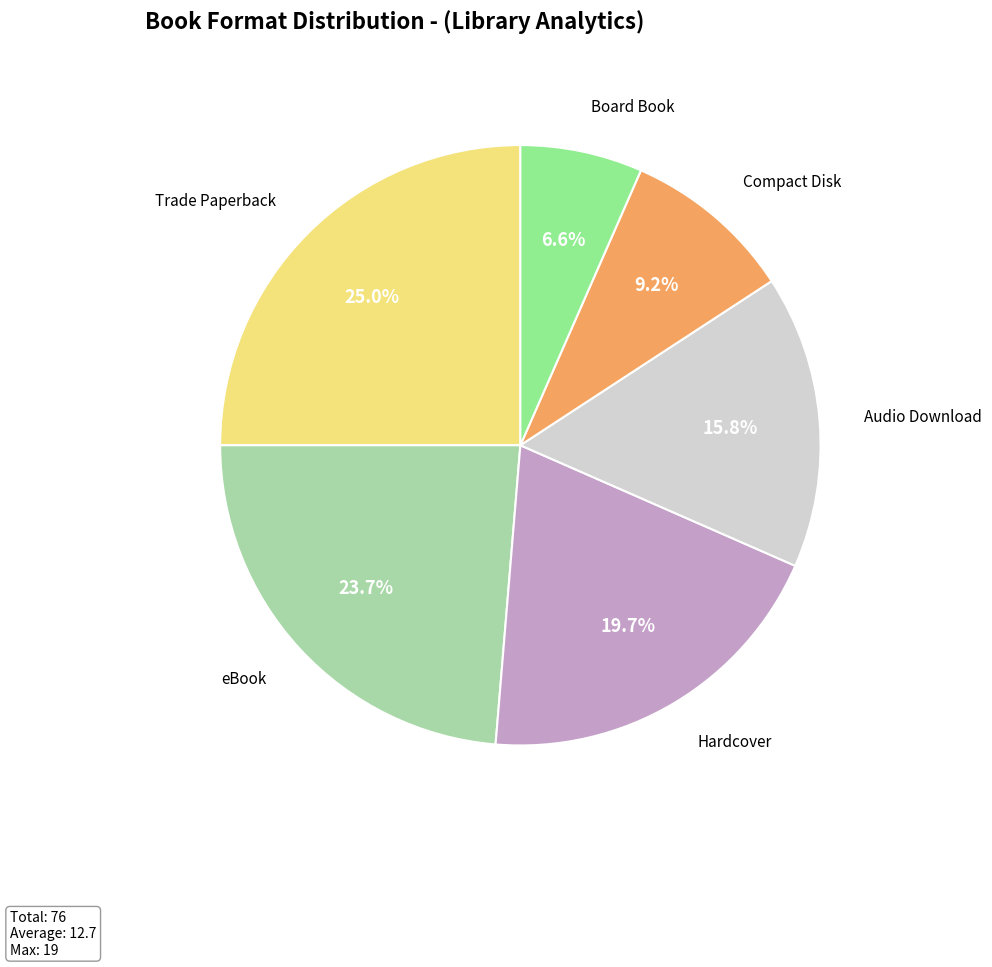

Is there any slice that represents more than half of the pie?

No